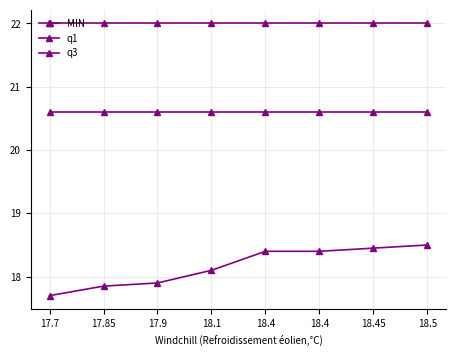

Is this an area chart (filled region under the line)?

No